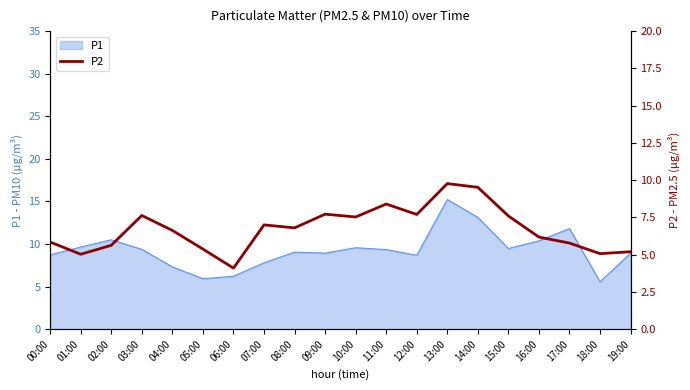

What is the difference between the maximum and minimum values?

5.7